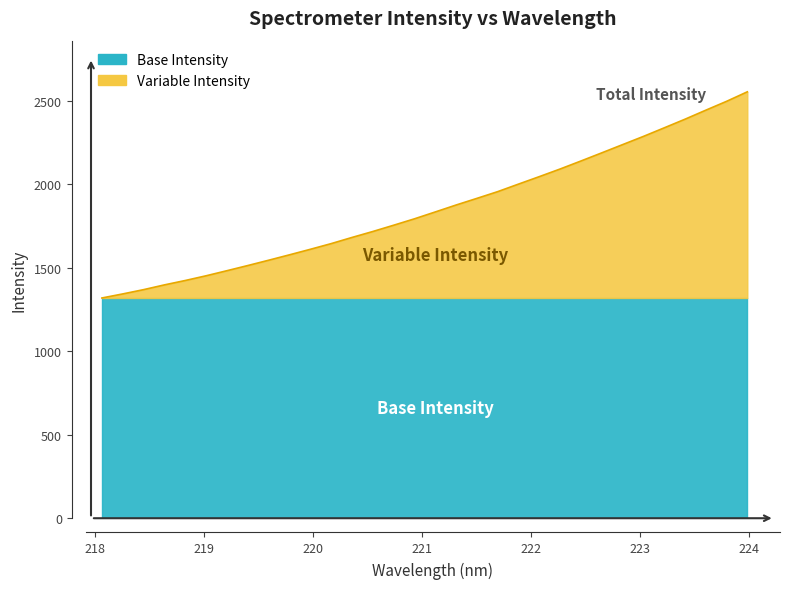

What is the value of the 31st point from the left?

2498.0